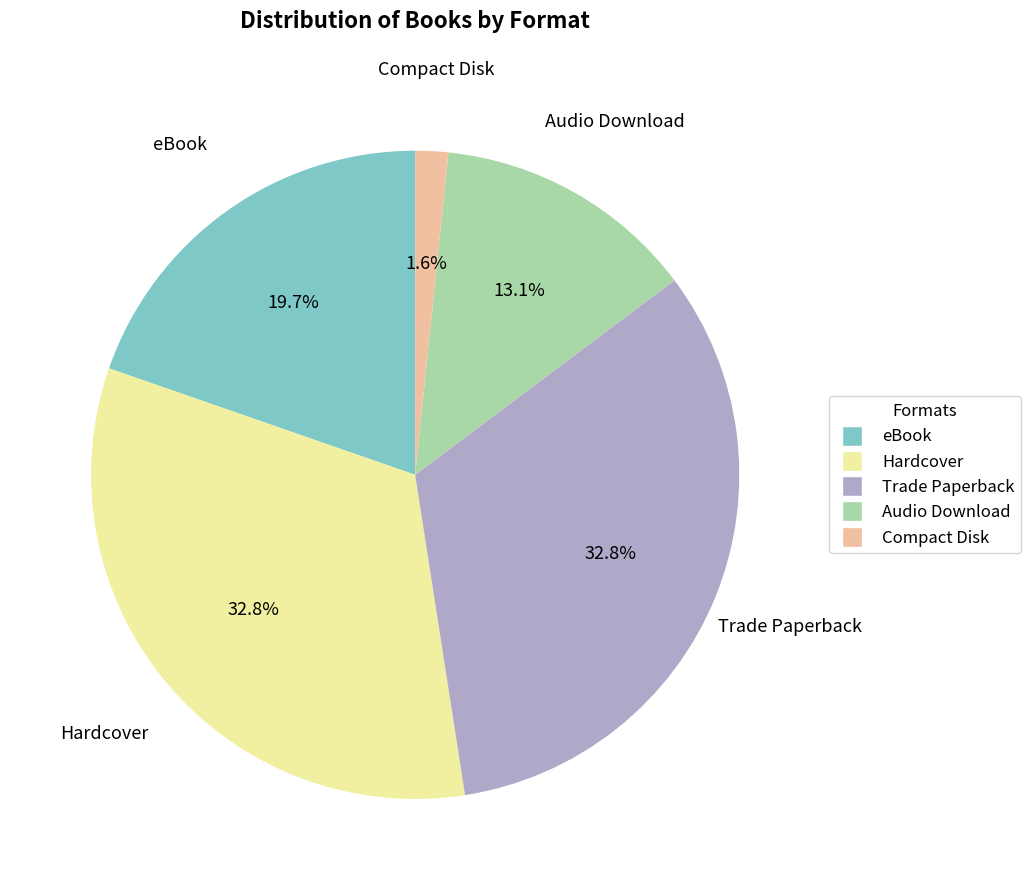

Count the number of slices in the pie.

5